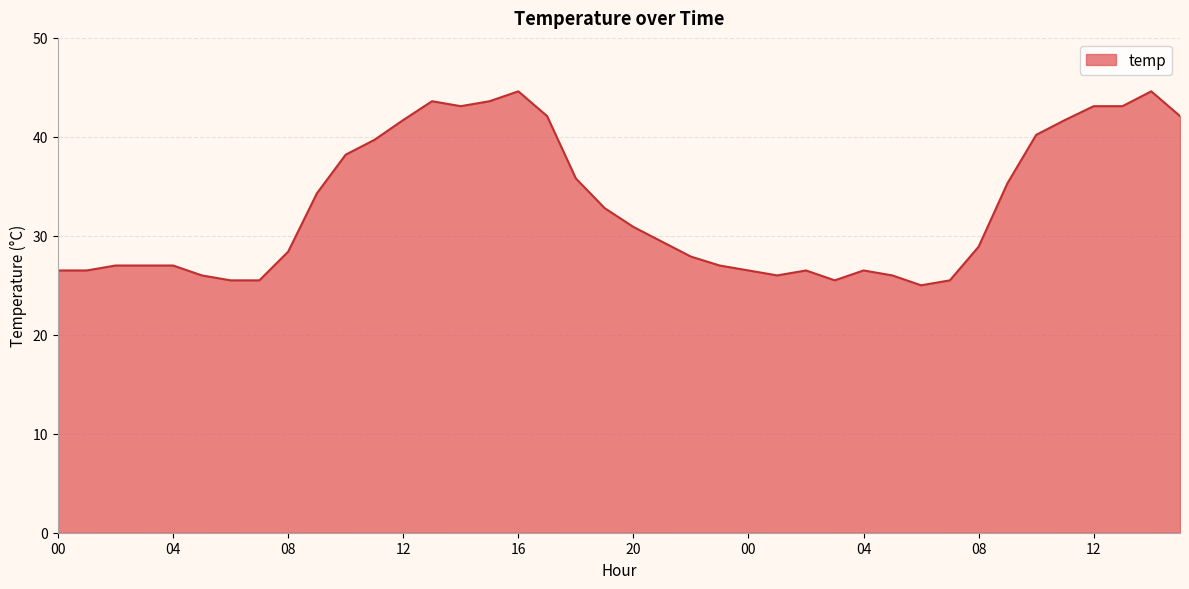

How many lines are shown in the chart?

1